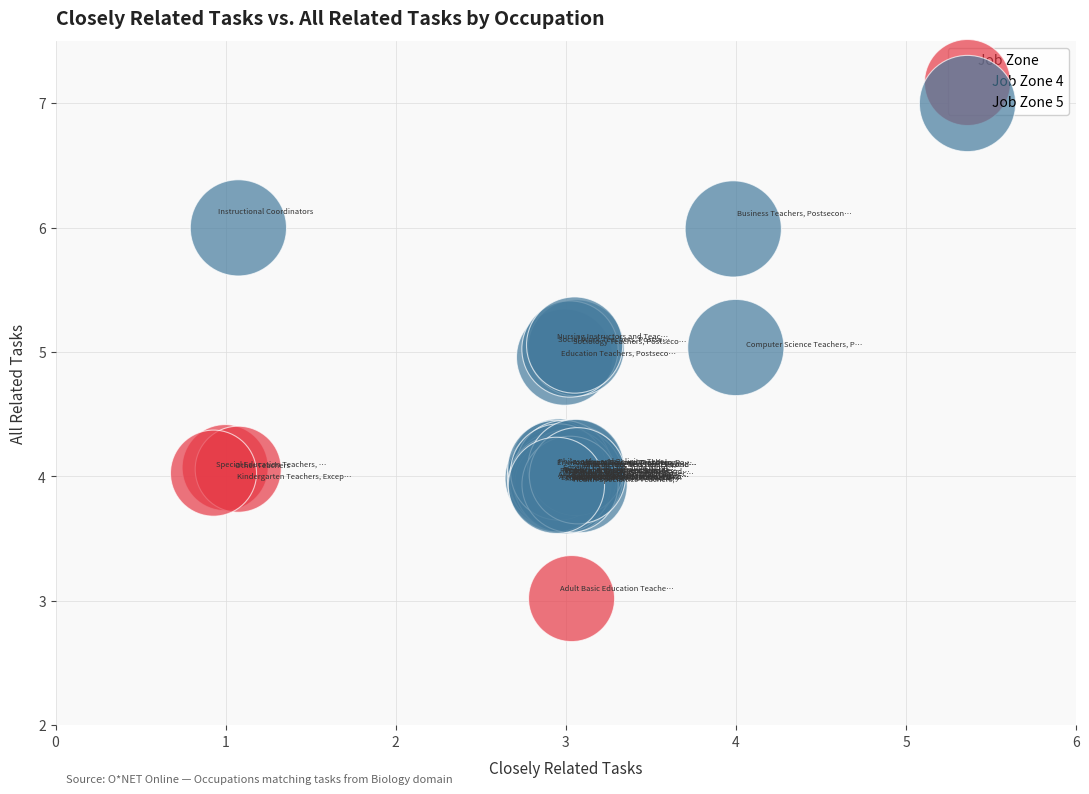

Which series reaches the maximum Y coordinate?

Job Zone 5